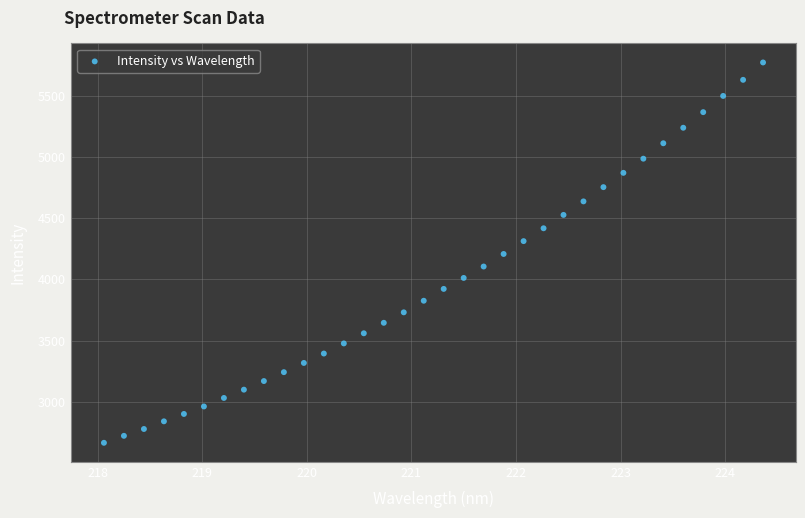

What is the range of X values (max minus min)?

6.3